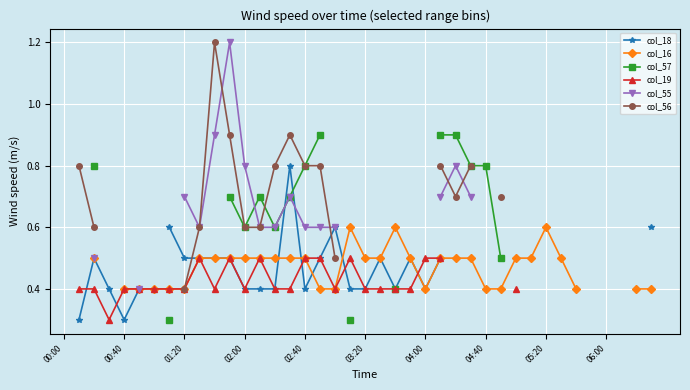

What is the label of the 31st point from the left?

30